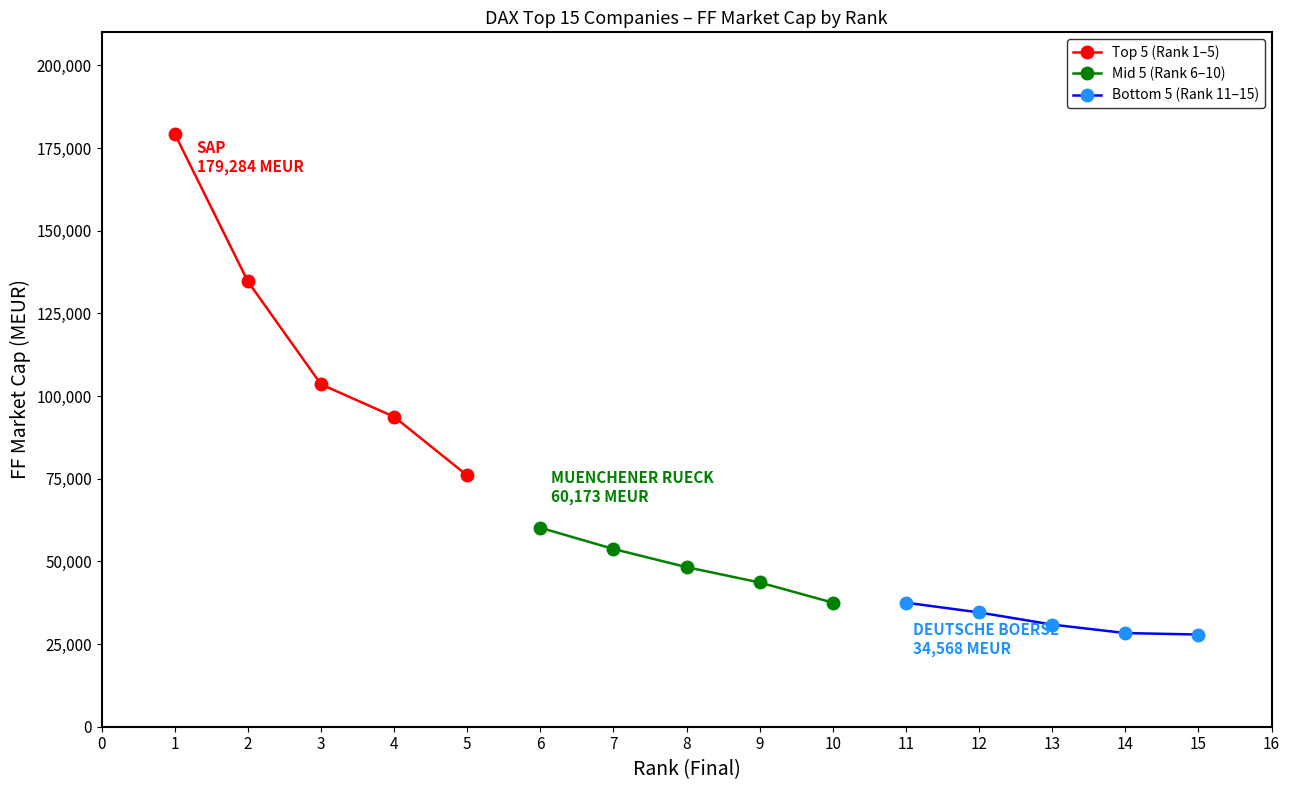

True or false: Top 5 (Rank 1–5) has more than 1 interior local peaks.

False